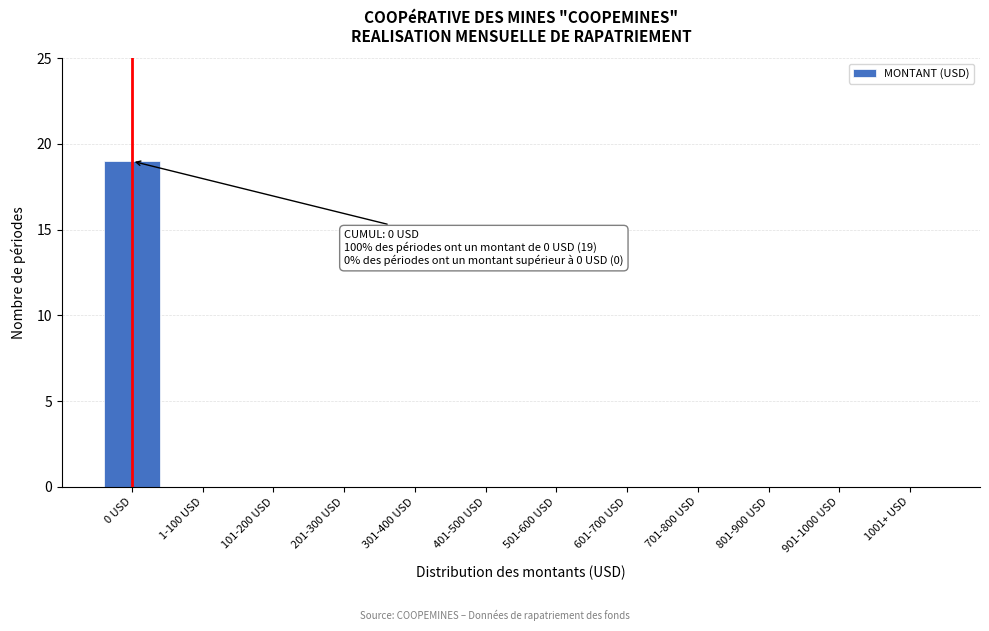

Reading right to left, what are all the values shown in this chart?

1001+ USD=0	901-1000 USD=0	801-900 USD=0	701-800 USD=0	601-700 USD=0	501-600 USD=0	401-500 USD=0	301-400 USD=0	201-300 USD=0	101-200 USD=0	1-100 USD=0	0 USD=19